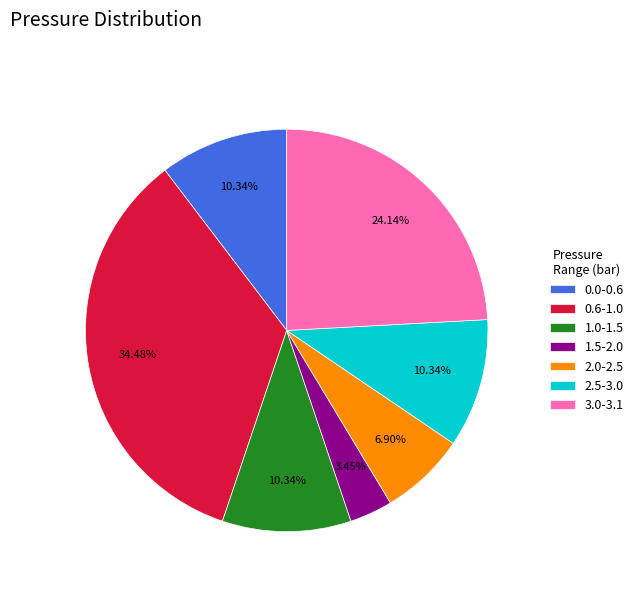

Combined, do 2.5-3.0 and 3.0-3.1 account for over 50%?

No